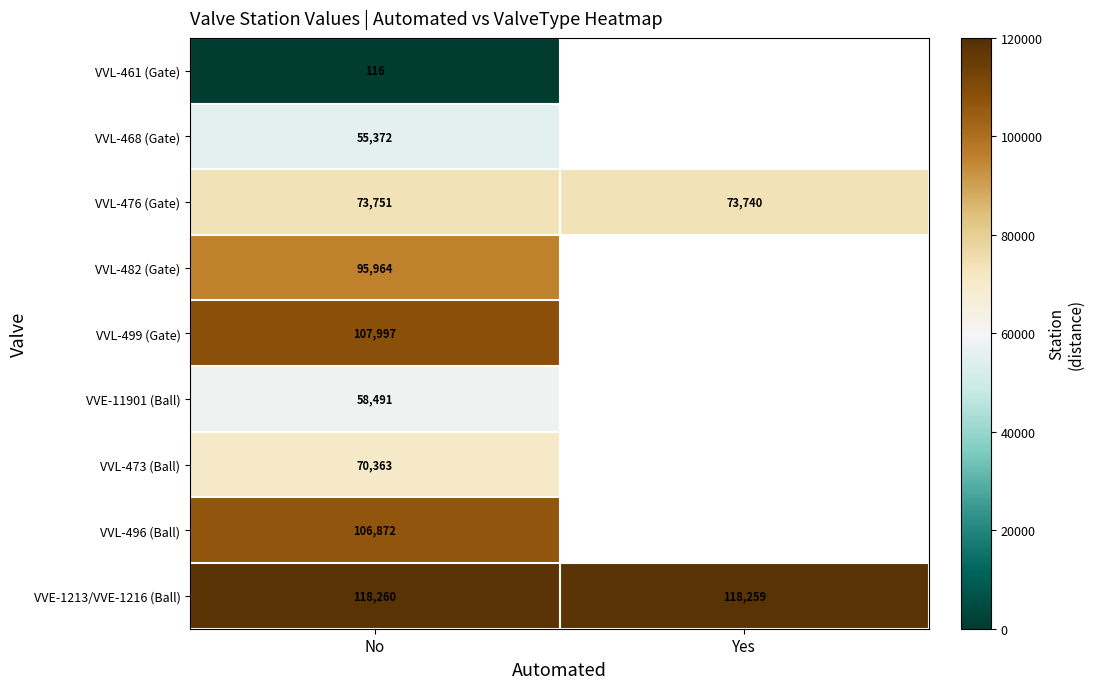

Between No and Yes, which is larger?

Yes